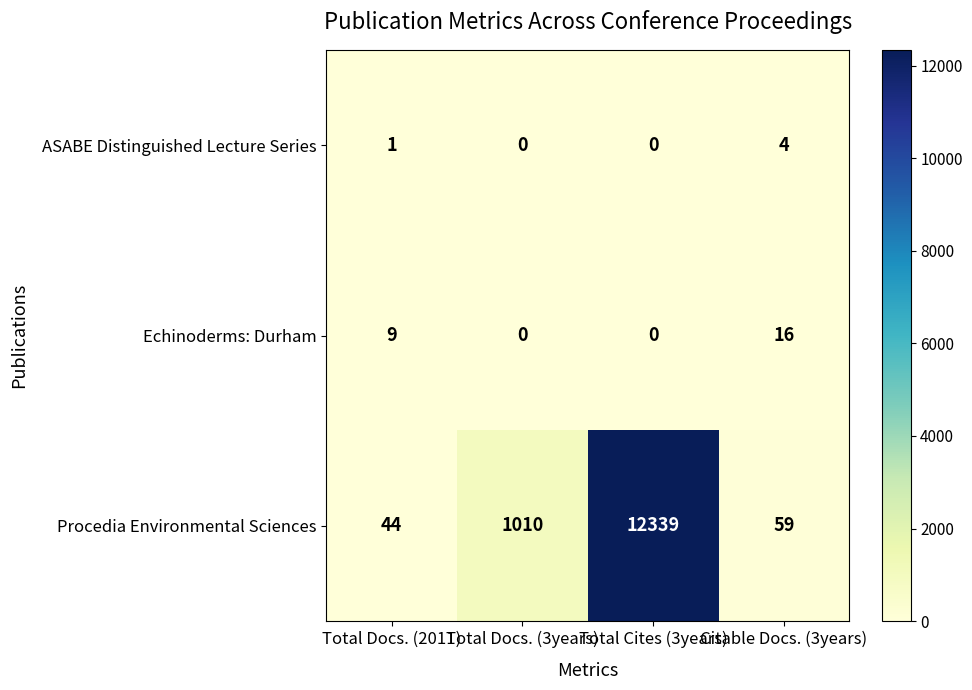

Which series has the largest total across all categories?

Procedia Environmental Sciences